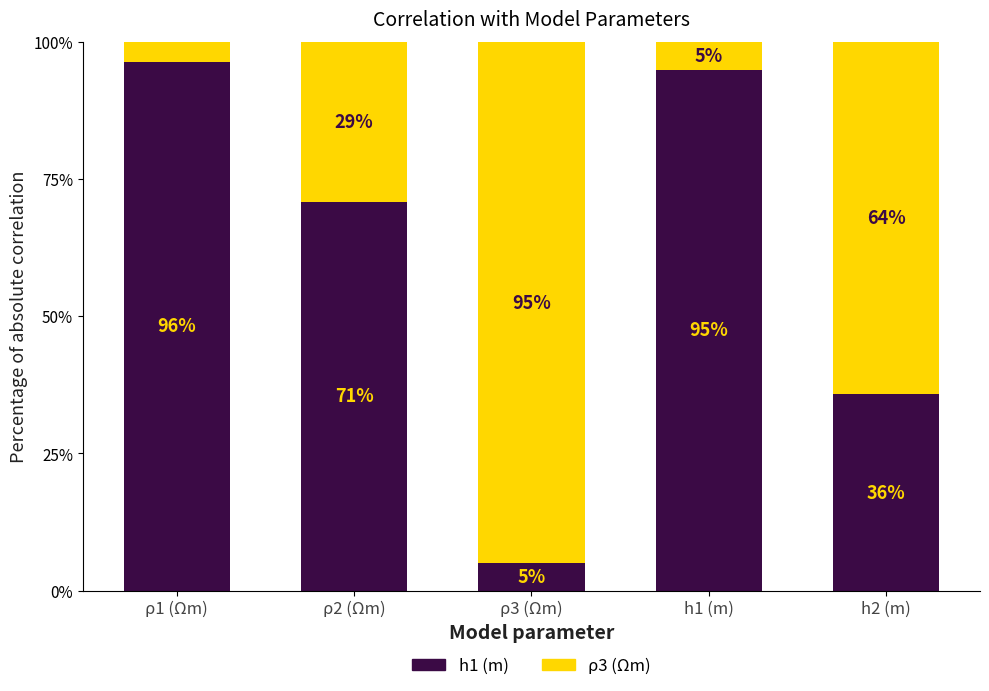

What is the total value across all series at ρ3 (Ωm)?

100.0